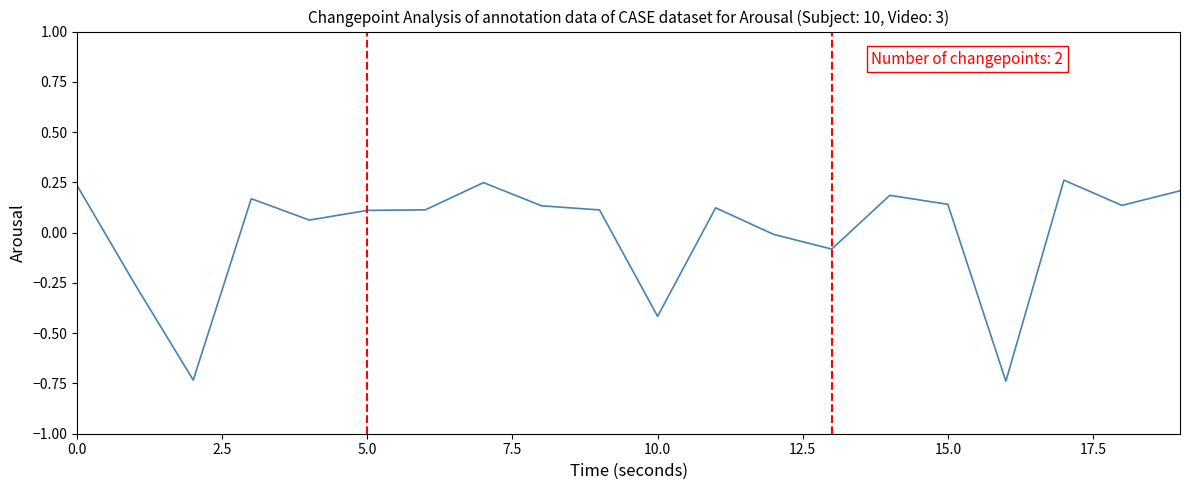

How many lines are shown in the chart?

1